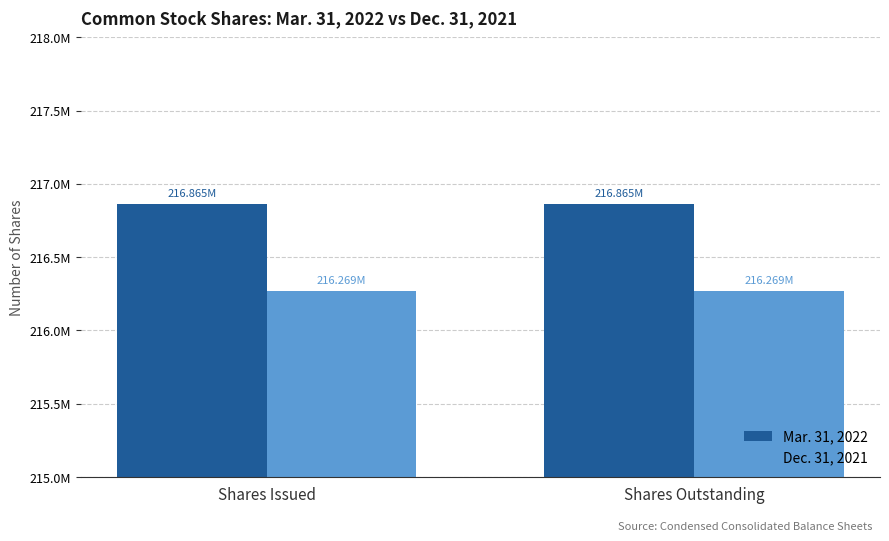

Which series has the largest range (max minus min)?

Mar. 31, 2022